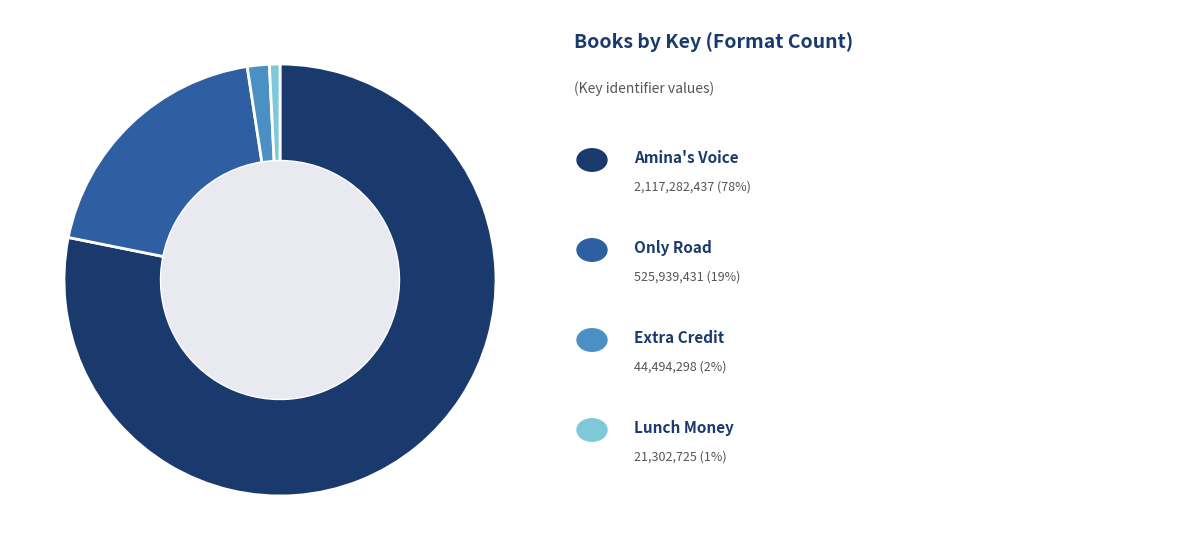

Does any single category account for the majority?

Yes